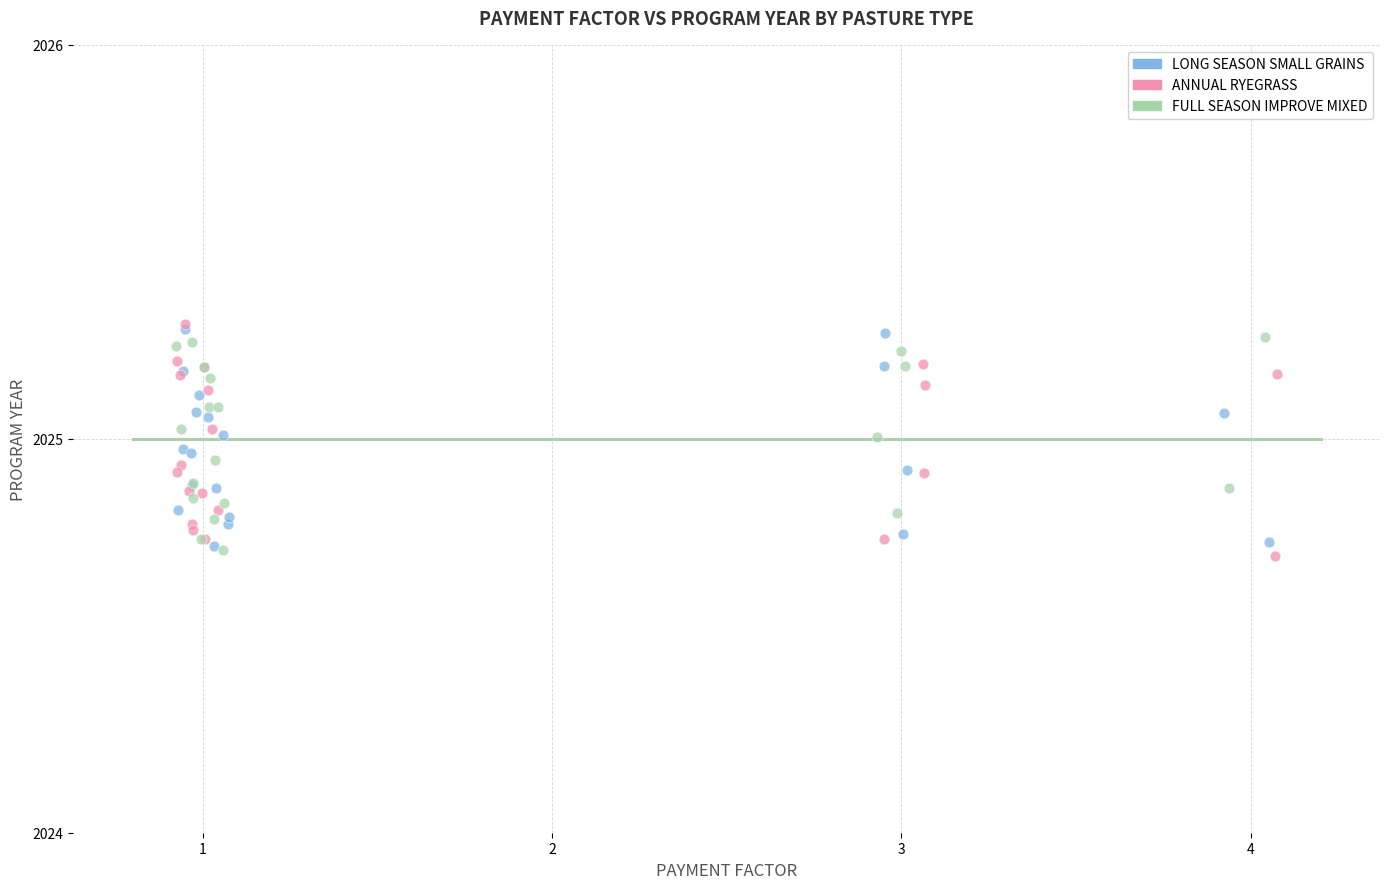

Which series has the largest Y range (max minus min)?

ANNUAL RYEGRASS